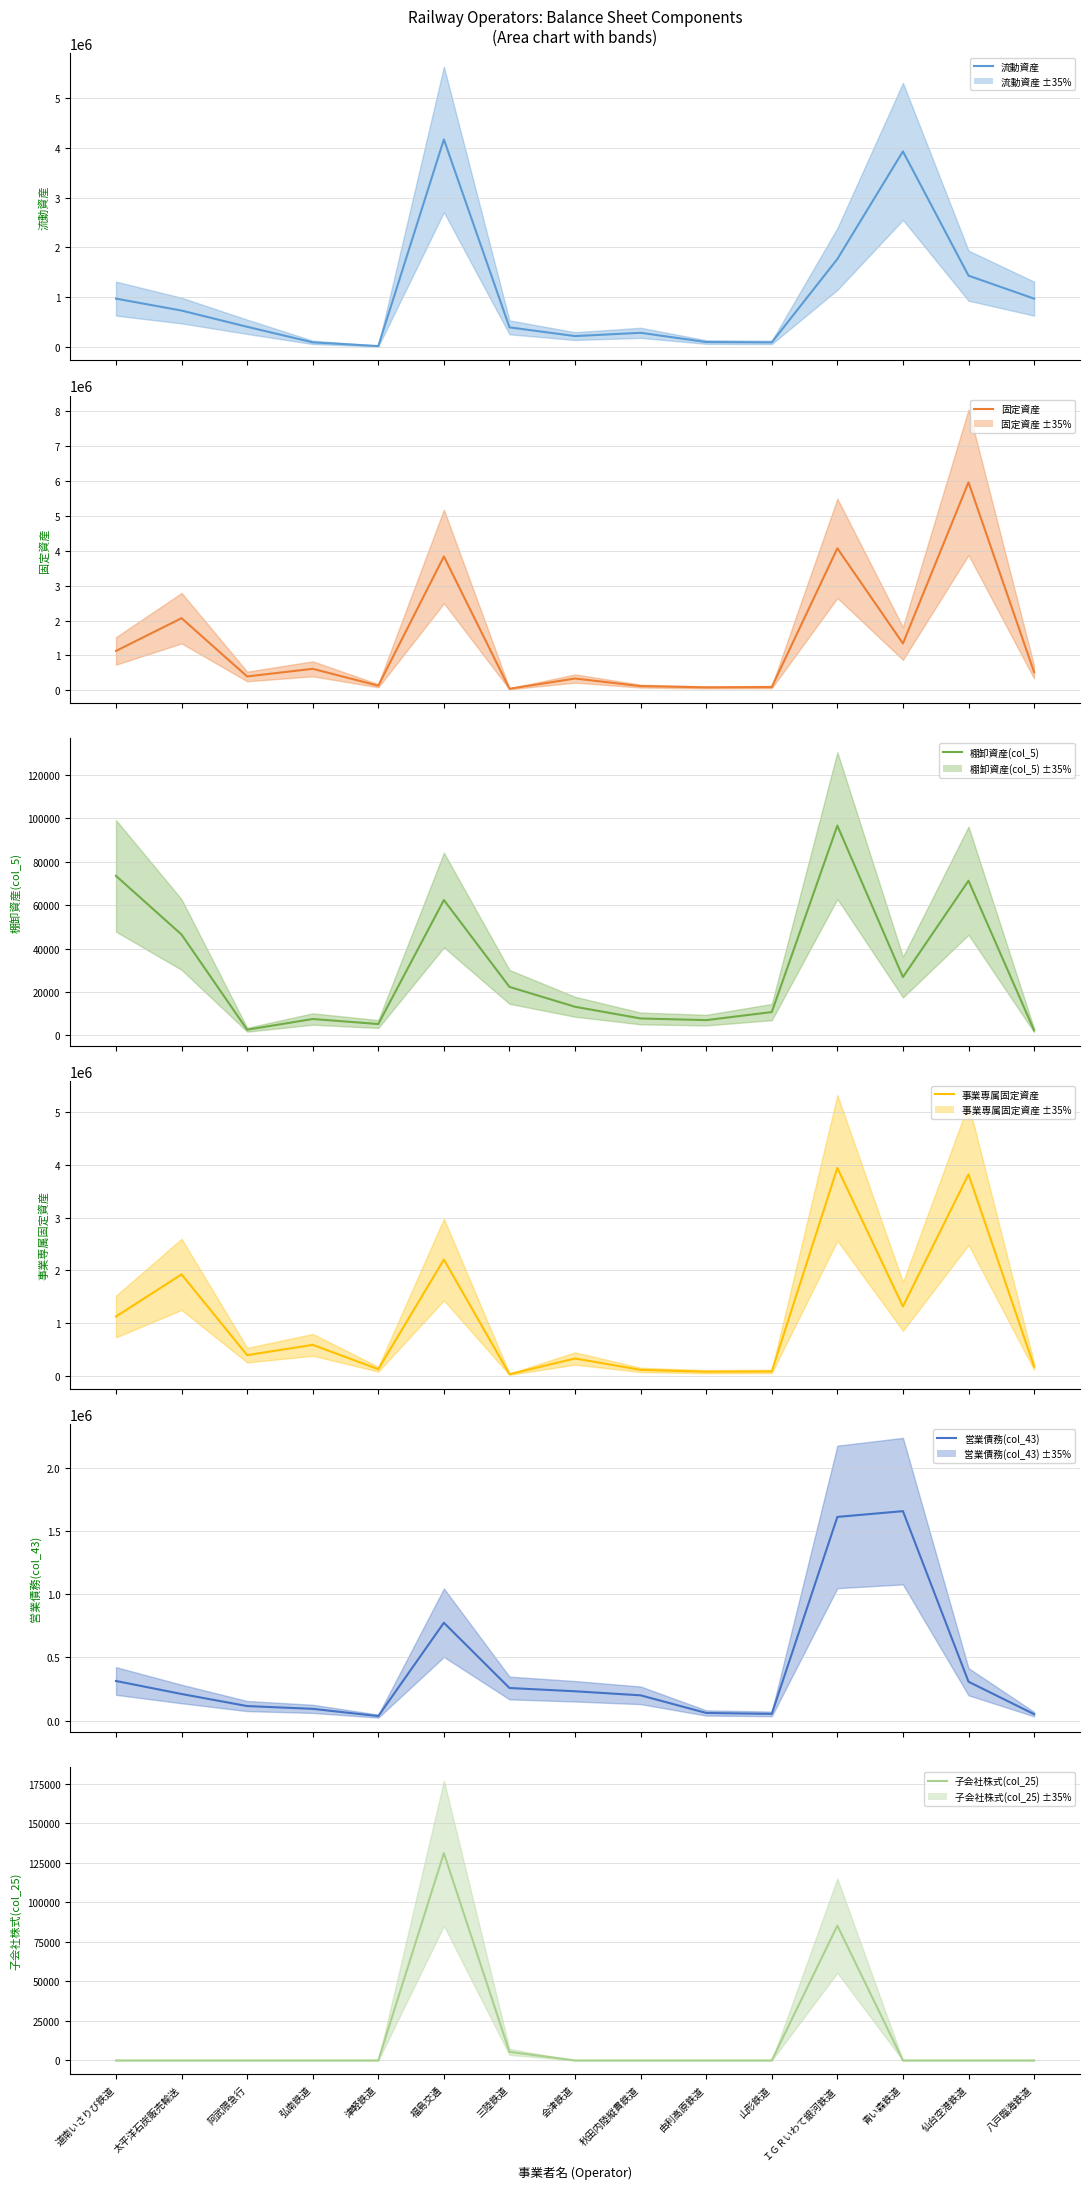

Which has a higher value, 太平洋石炭販売輸送 or 弘南鉄道?

太平洋石炭販売輸送